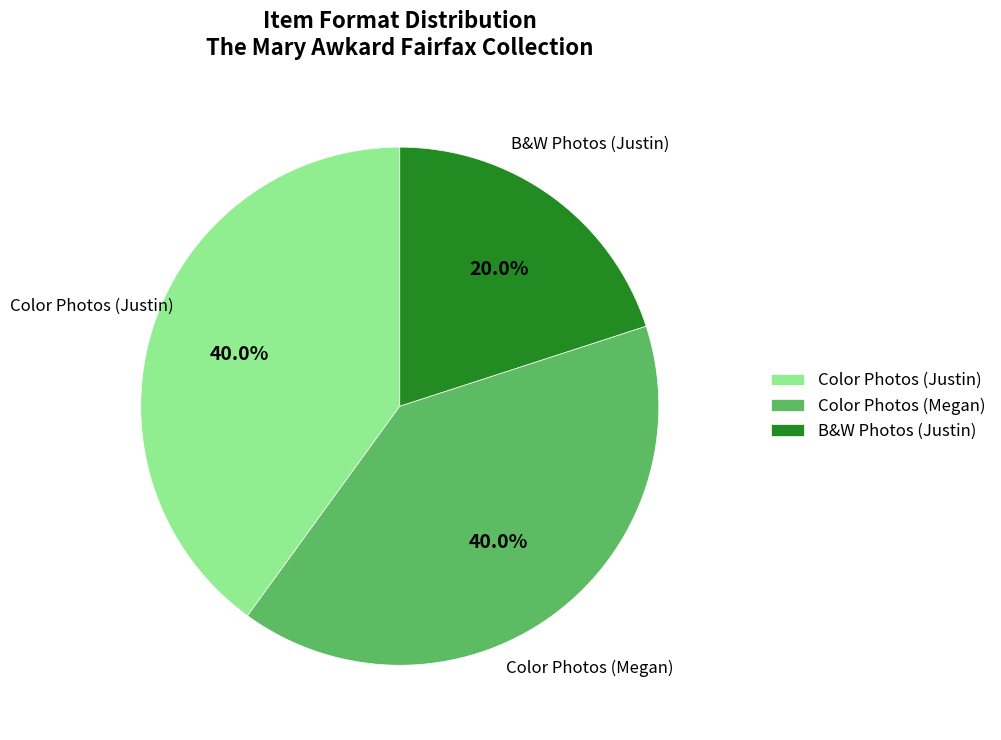

Which slice is the smallest?

B&W Photos (Justin)